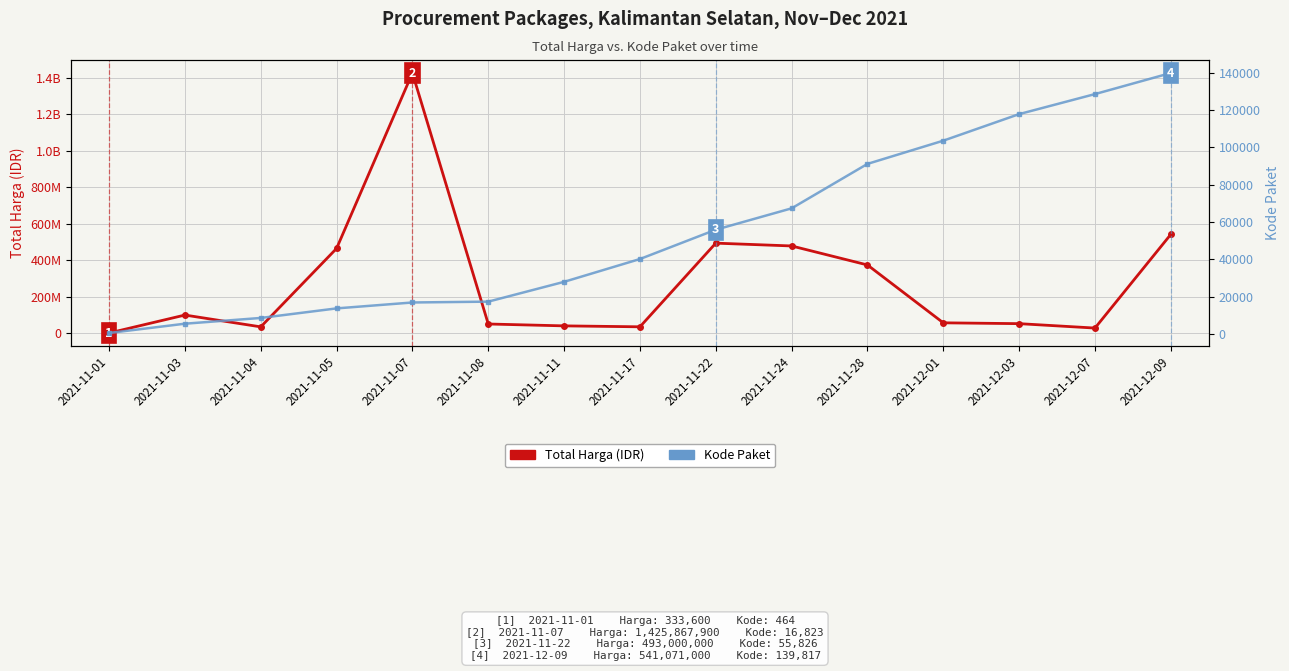

True or false: Kode Paket and Total Harga (IDR) intersect in this chart.

False